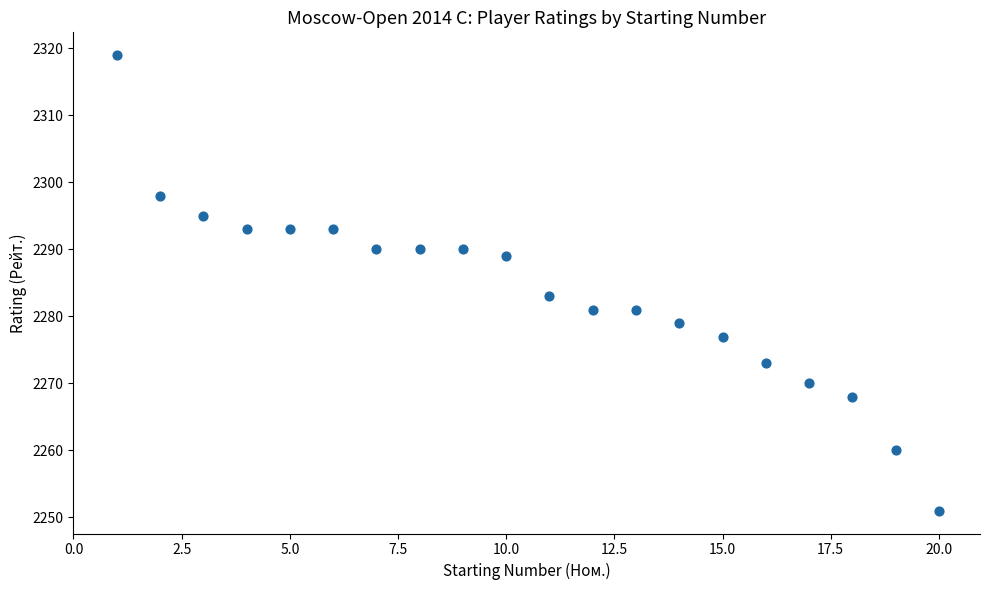

What Y value in the scatter plot is closest to 2285?

2283